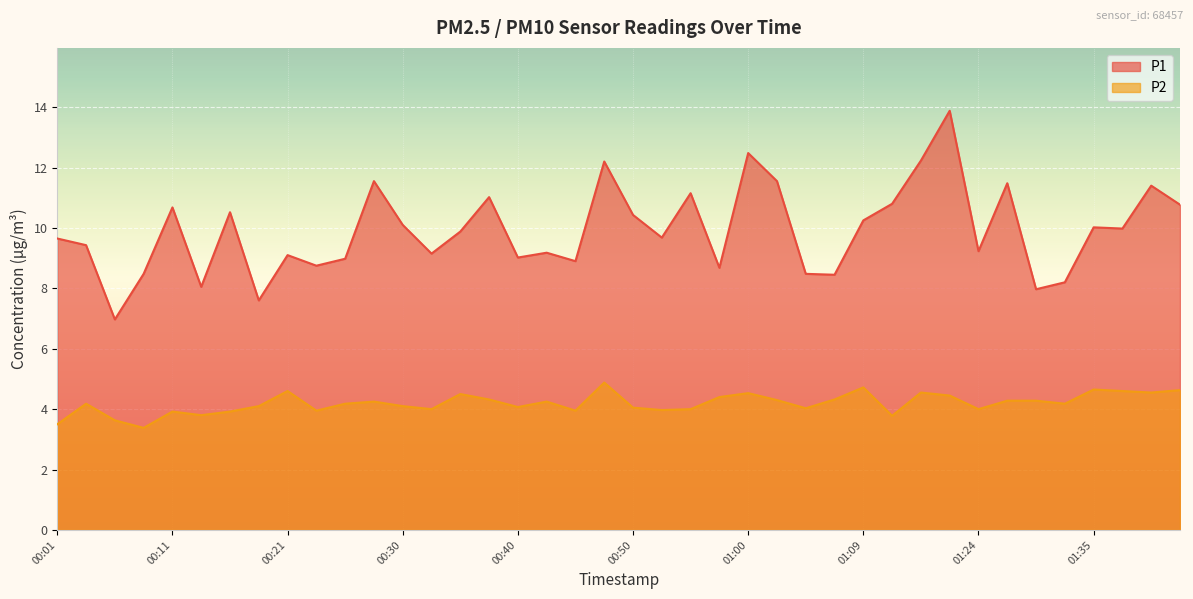

Between 00:04 and 00:06, which is larger?

00:04